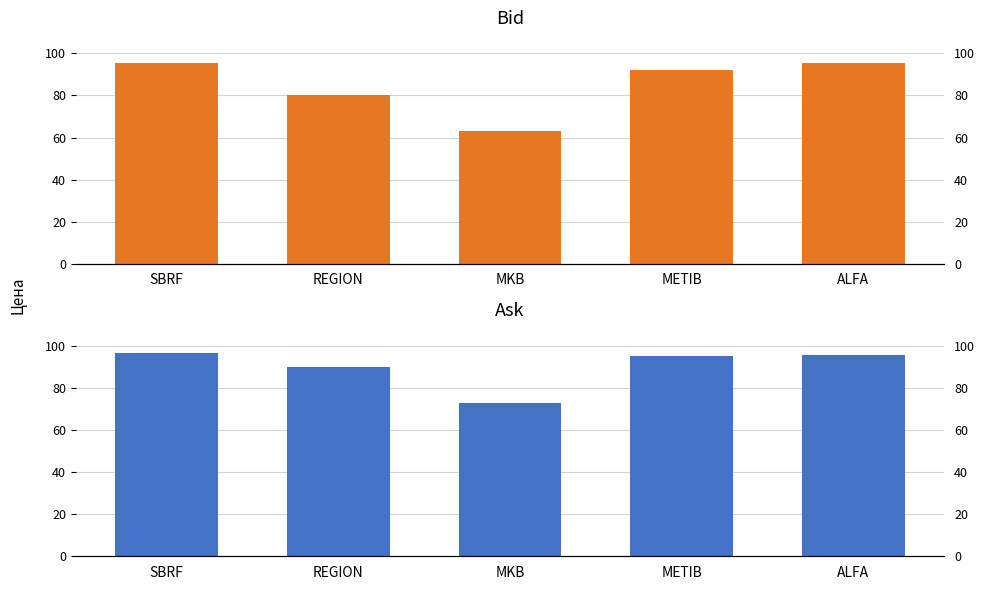

Reading left to right, list all the values displayed in this chart.

Bid: 95.5	80.0	63.0	92.0	95.2
Ask: 96.5	90.0	73.0	95.0	95.7